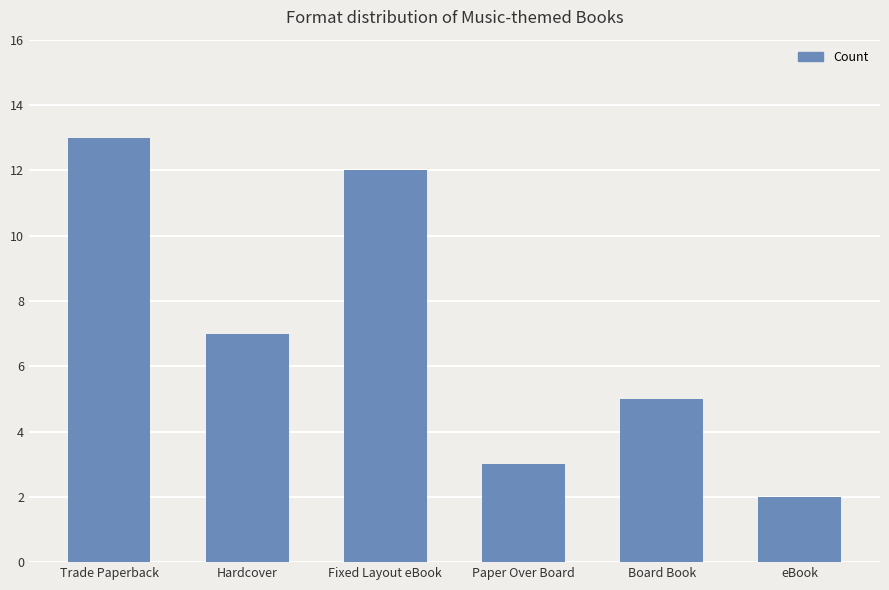

List the labels in order of value, smallest first.

eBook, Paper Over Board, Board Book, Hardcover, Fixed Layout eBook, Trade Paperback